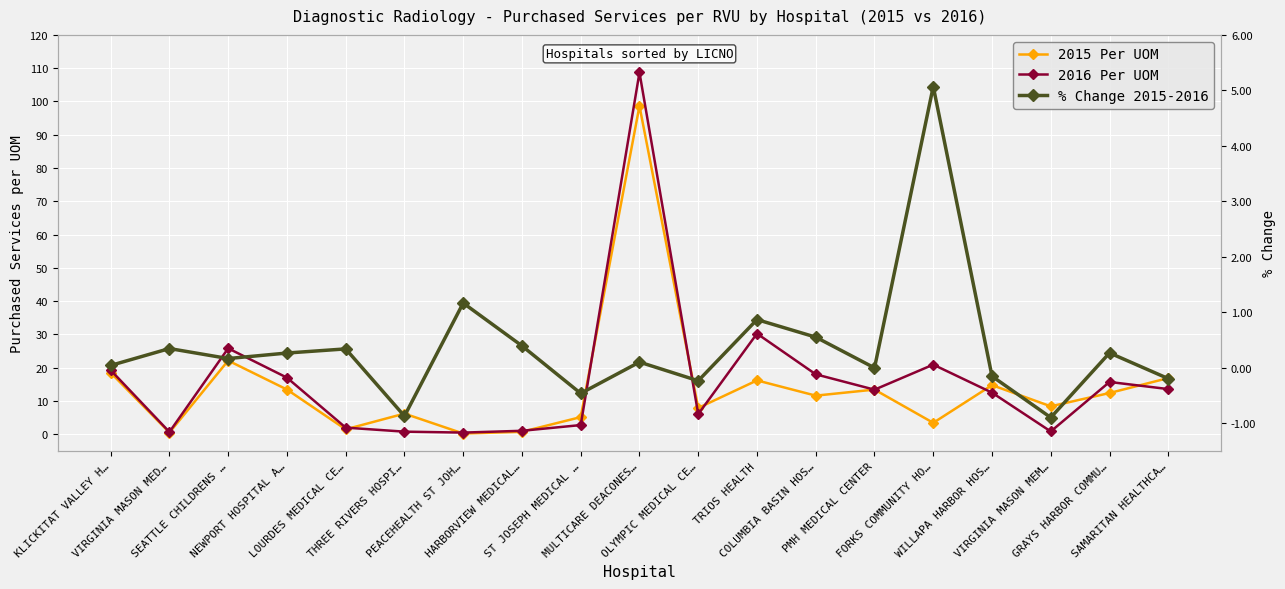

How many lines are shown in the chart?

3